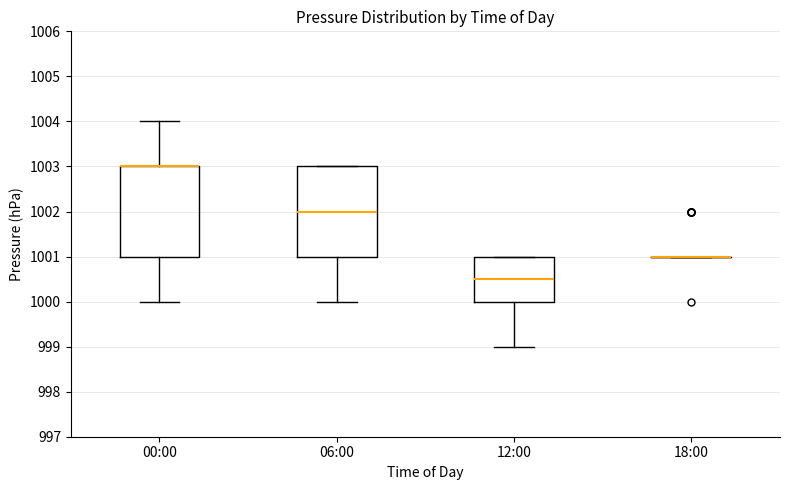

Reading left to right, read every box against the y-axis: the position of its median line, the range the box covers, and the ends of its whiskers. The values are not printed on the chart, so give them approximately, as read against the axis.

00:00: median 1003.0 (drawn on the box's upper edge), box 1001.0 to 1003.0, whiskers 1000.0 to 1004.0
06:00: median 1002.0, box 1001.0 to 1003.0, whiskers 1000.0 to 1003.0
12:00: median 1000.5, box 1000.0 to 1001.0, whiskers 999.0 to 1001.0
18:00: box collapsed to a line at 1001.0, whiskers 1001.0 to 1001.0